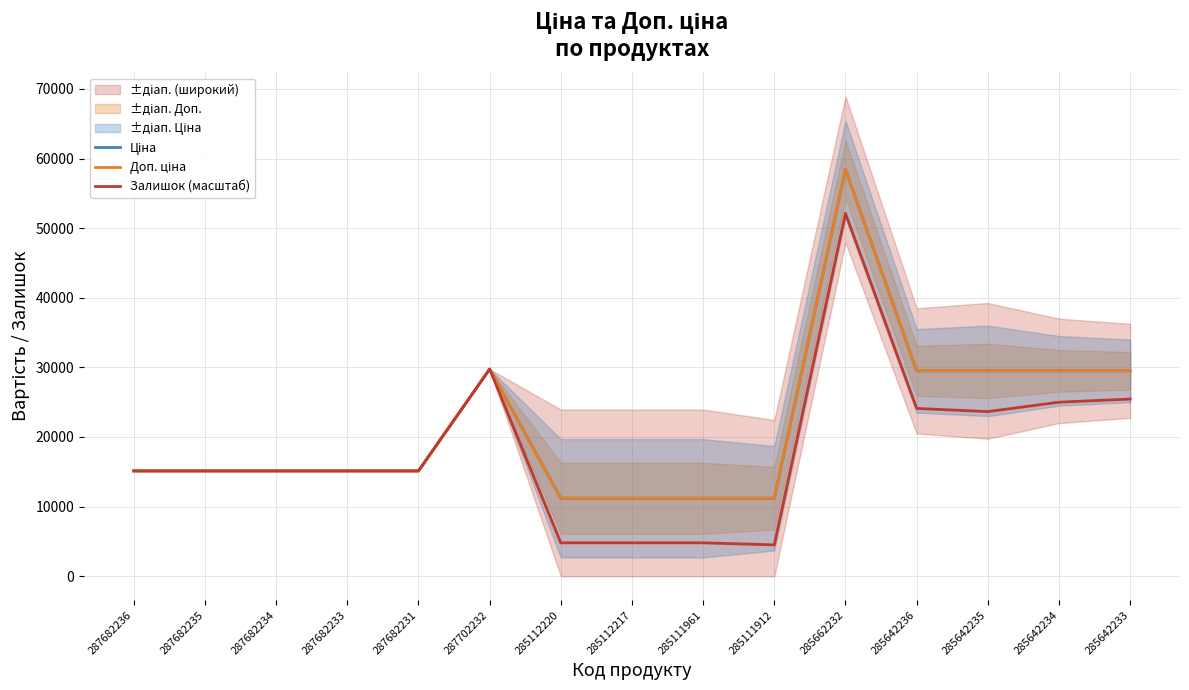

What is the difference between the maximum and minimum values in the Залишок (масштаб) series?

47638.9